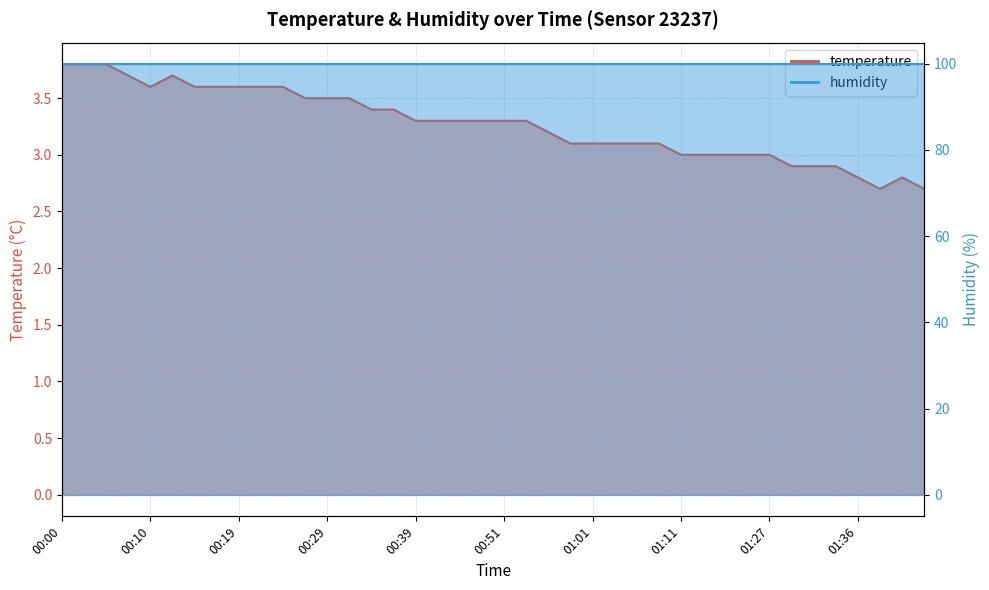

What is the difference between the second highest and second lowest values?

1.1